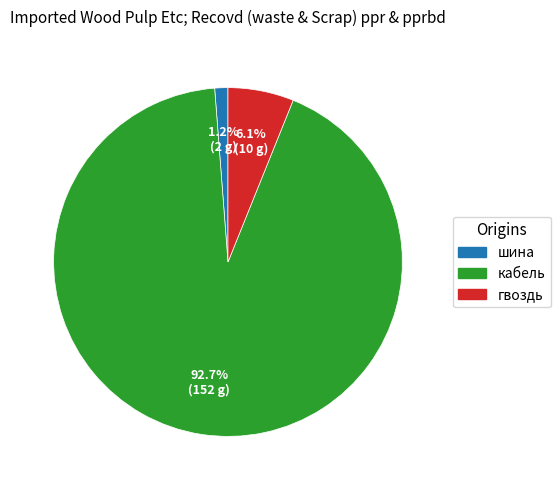

Rank the categories by value from highest to lowest.

кабель, гвоздь, шина